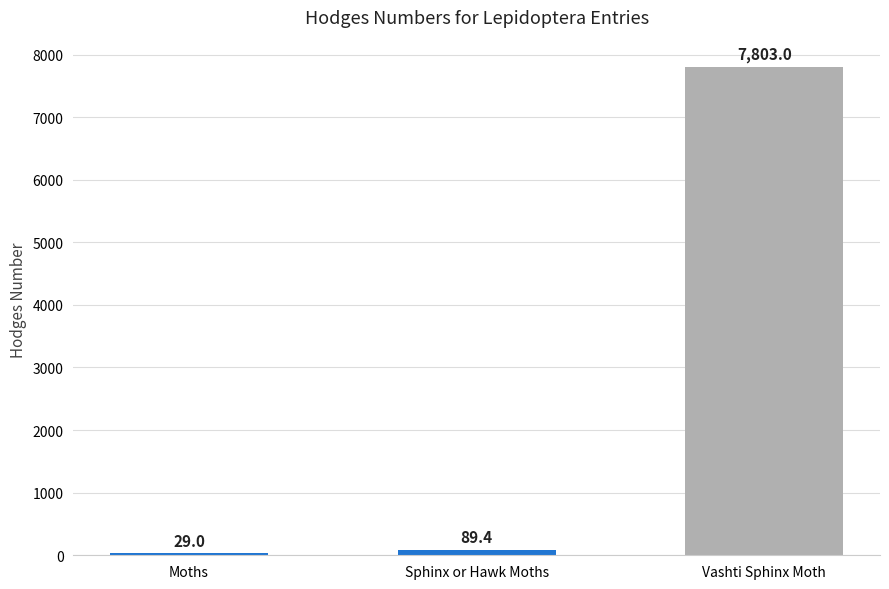

True or false: the data shows 7803.0 at Vashti Sphinx Moth.

True